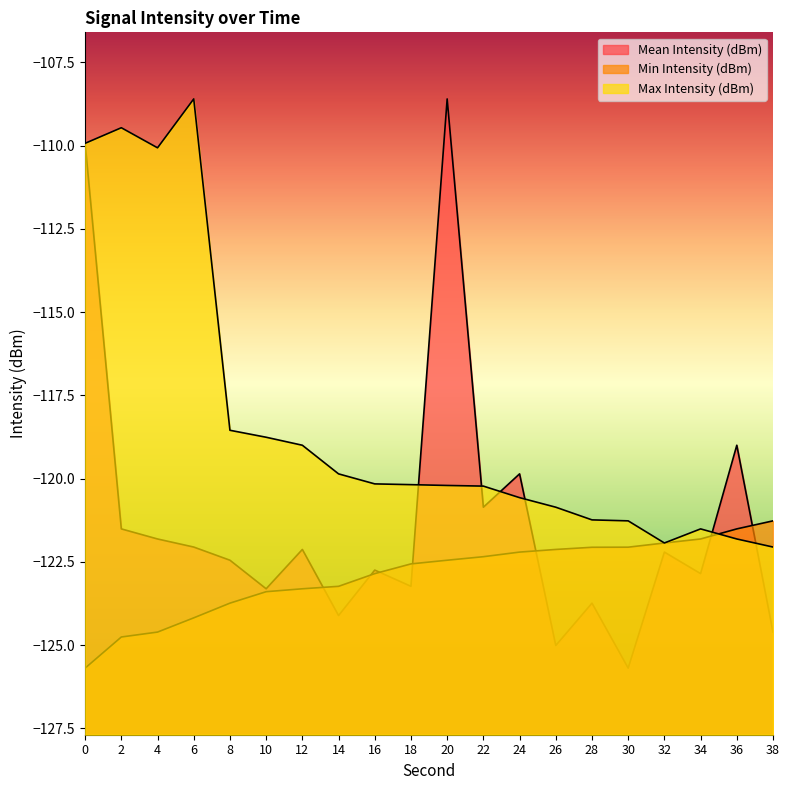

How many intersections are there between Min Intensity (dBm) and Max Intensity (dBm)?

1